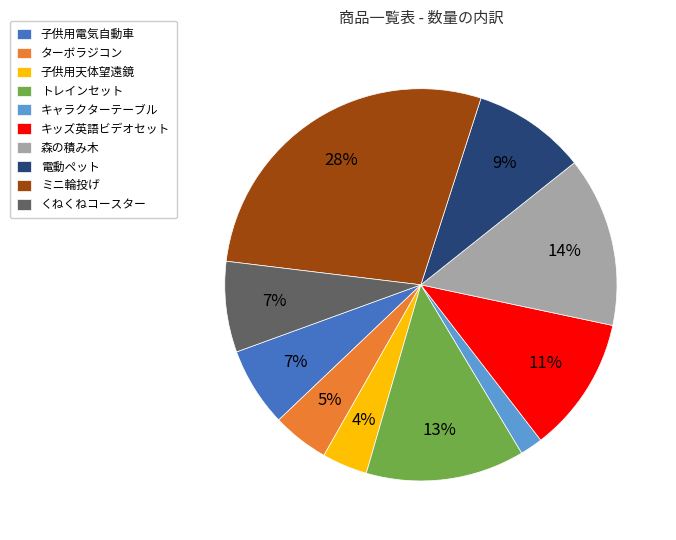

Is the sum of 子供用電気自動車 and ミニ輪投げ greater than half?

No